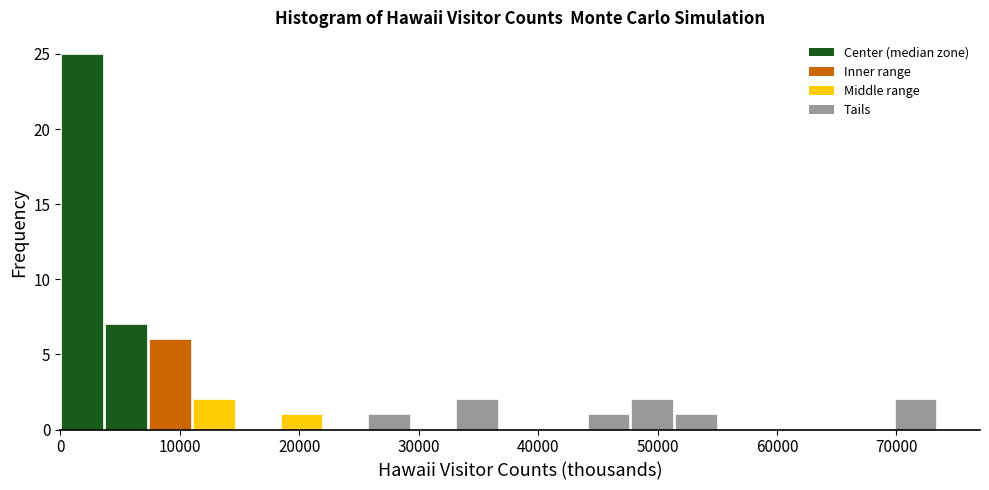

Read against the x-axis, roughly where is the centre of the tallest bar?

2000